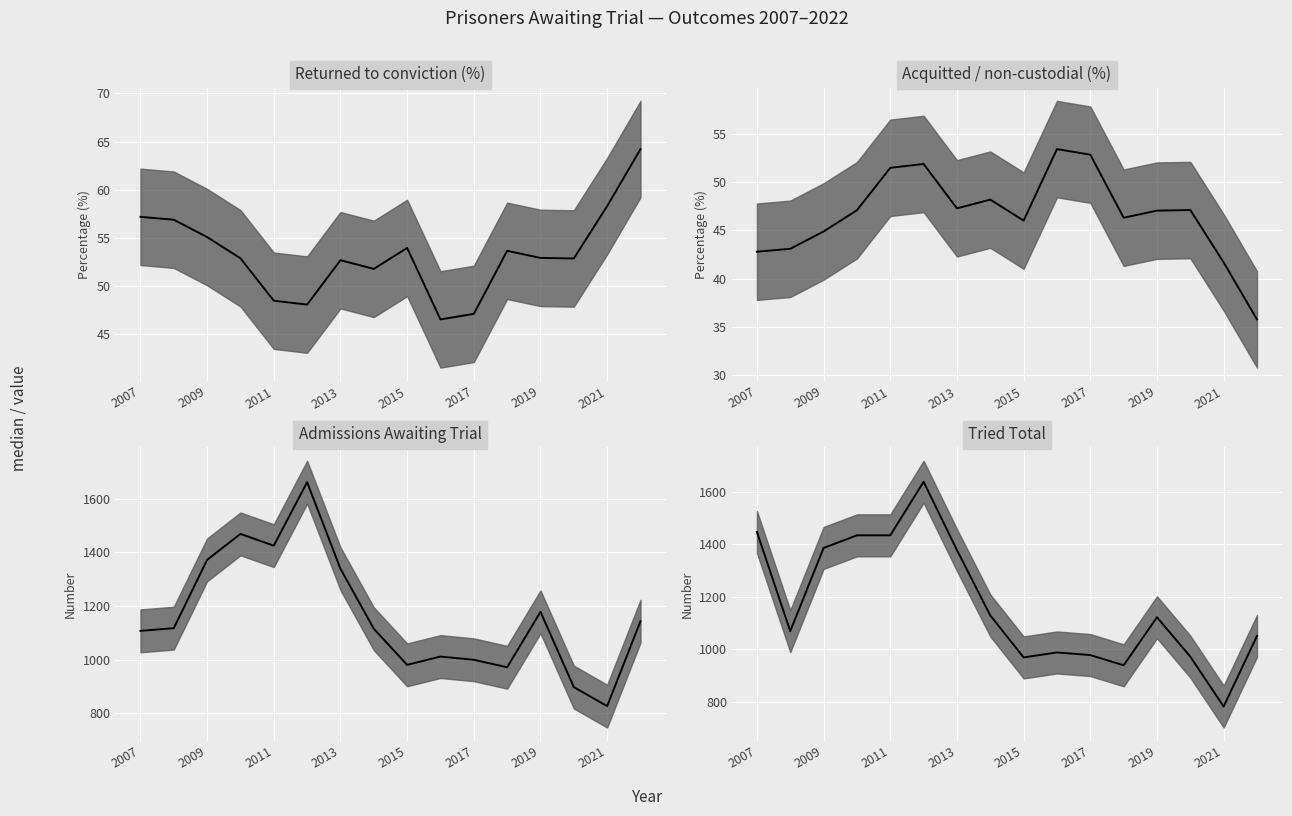

In Returned to conviction (%), how many points are lower than both neighbors (excluding endpoints)?

4